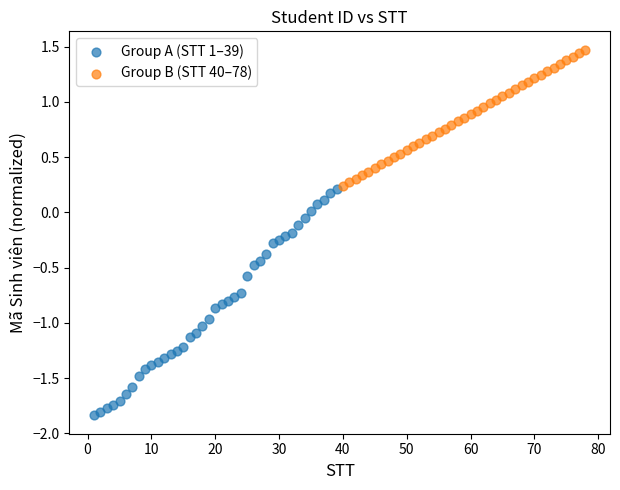

Which series contains the lowest Y value?

Group A (STT 1–39)